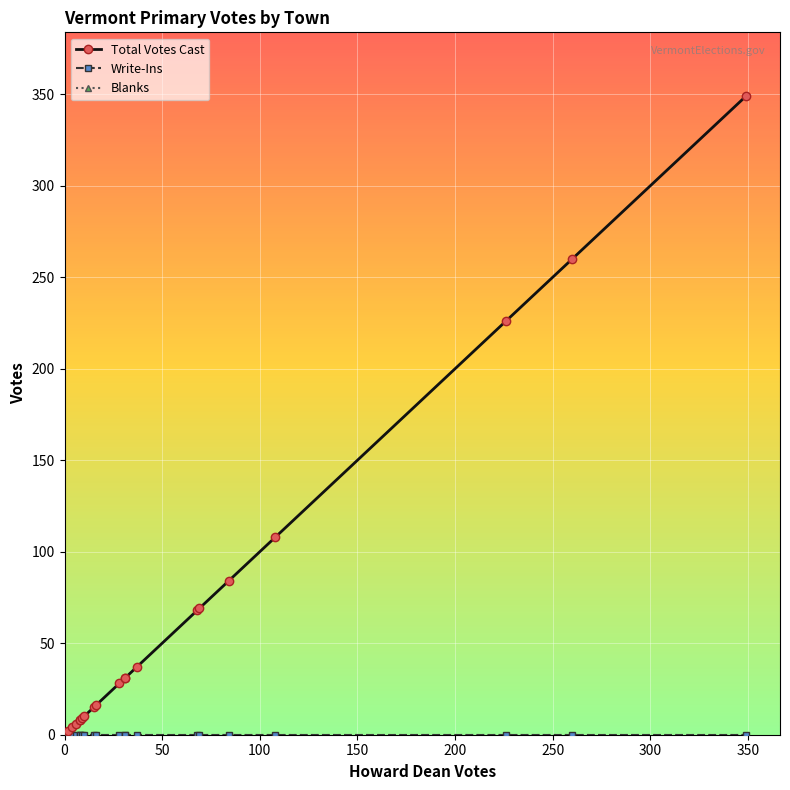

Which series has the widest spread of values?

Total Votes Cast